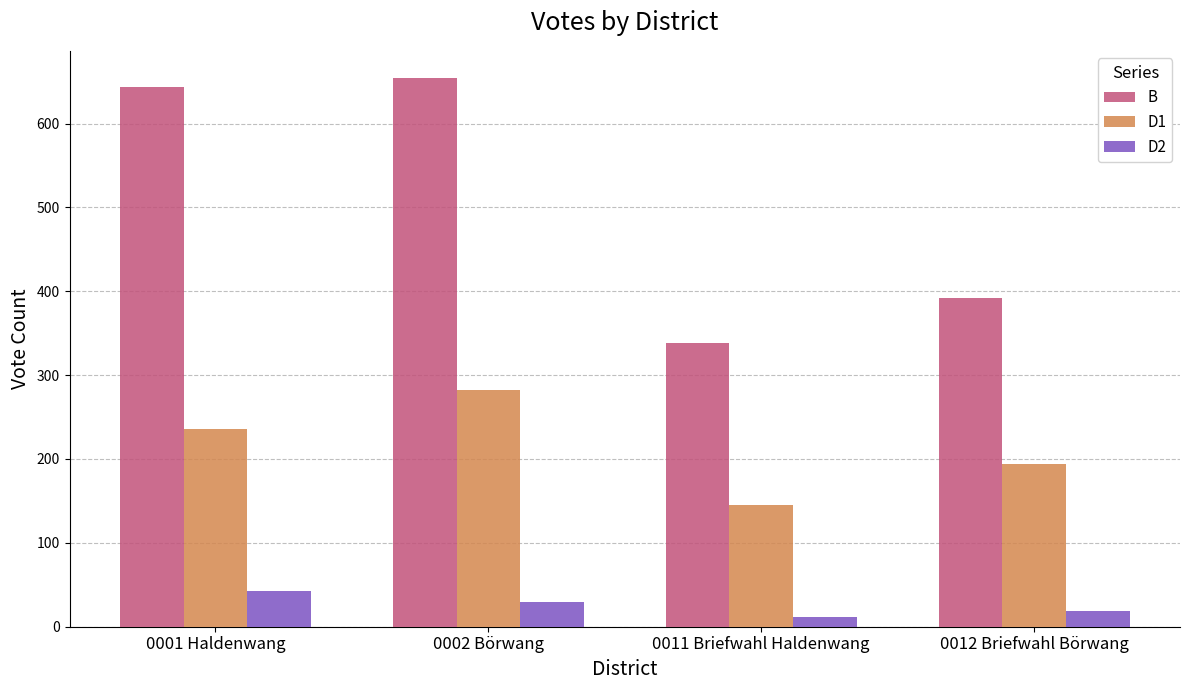

What is the difference between the highest and lowest values at 0011 Briefwahl Haldenwang?

327